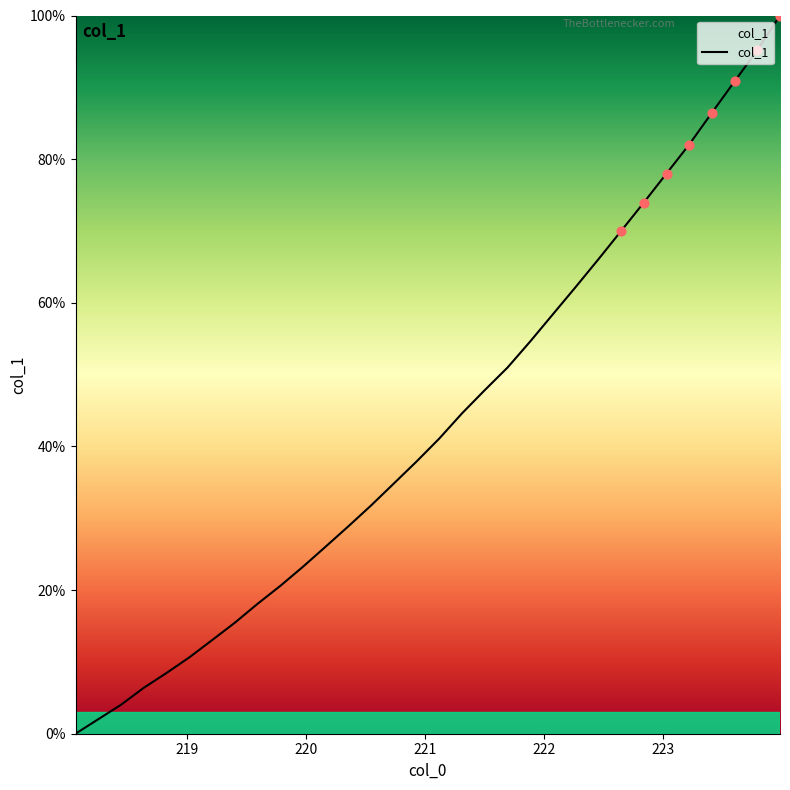

What is the difference between the maximum and minimum values?

100.0